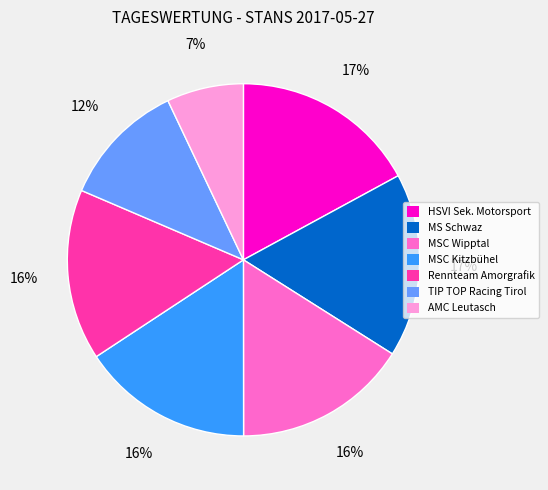

How many slices are in this pie chart?

7